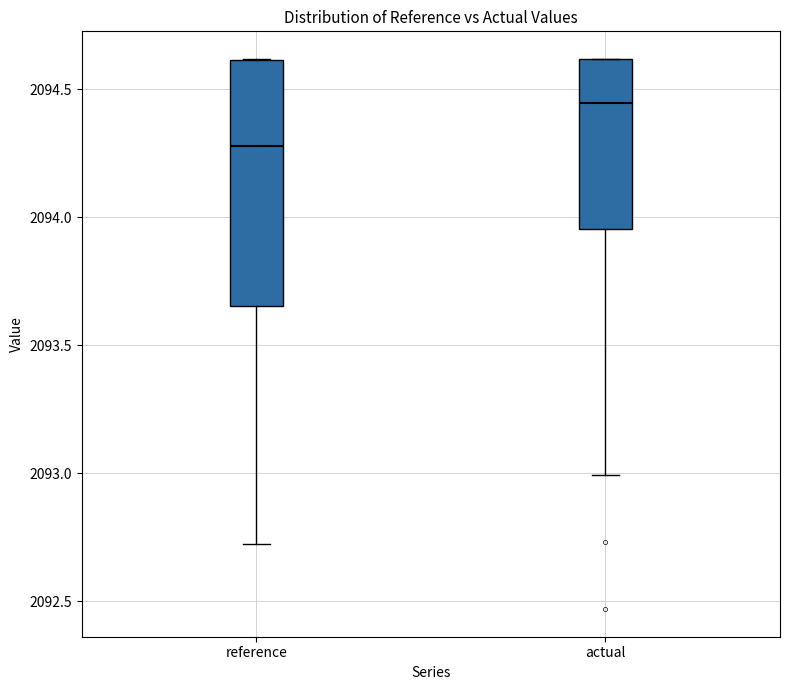

Comparing the boxes themselves (not the whiskers), which one is the tallest?

reference